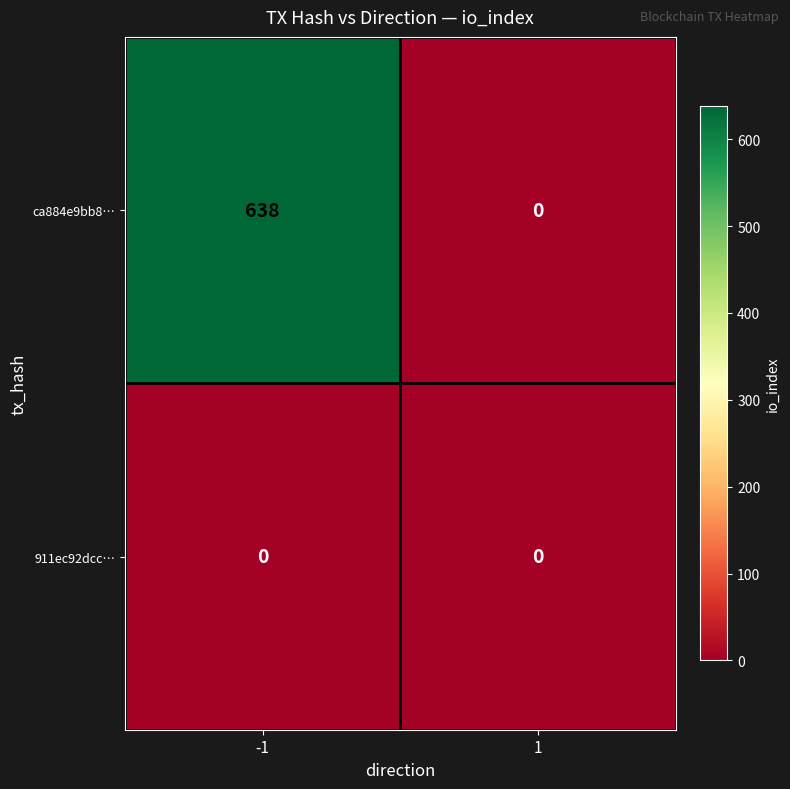

Rank the categories by ca884e9bb8… value from lowest to highest.

1, -1